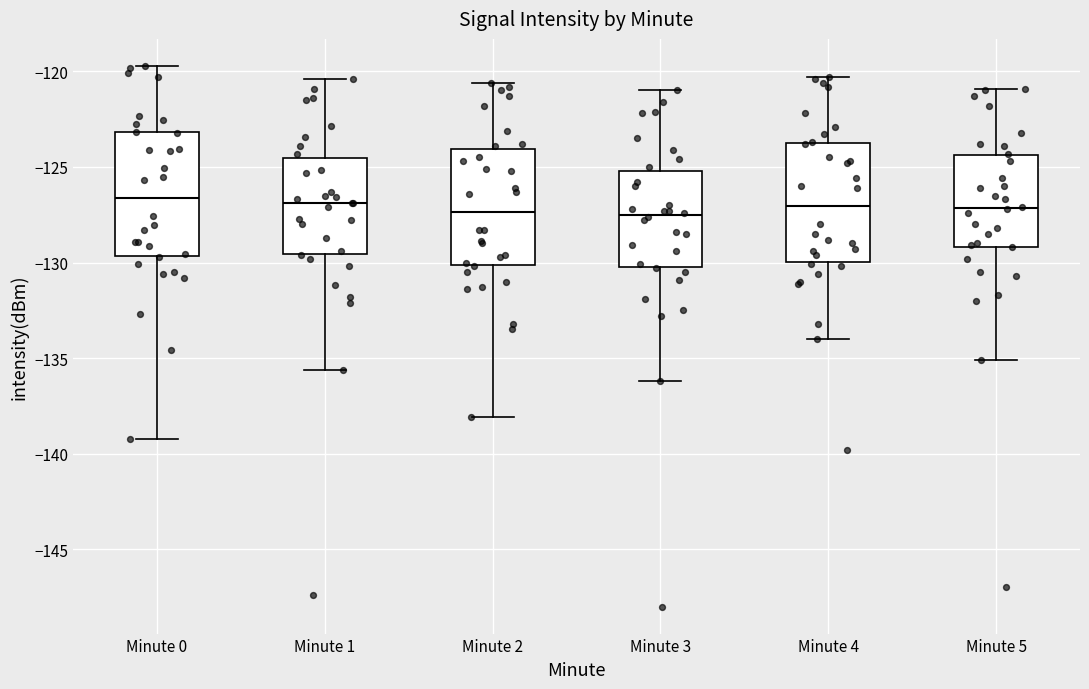

Reading left to right, read every box against the y-axis: the position of its median line, the range the box covers, and the ends of its whiskers. The values are not printed on the chart, so give them approximately, as read against the axis.

Minute 0: median -126.5, box -129.5 to -123.0, whiskers -139.0 to -119.5
Minute 1: median -127.0, box -129.5 to -124.5, whiskers -135.5 to -120.5
Minute 2: median -127.5, box -130.0 to -124.0, whiskers -138.0 to -120.5
Minute 3: median -127.5, box -130.0 to -125.0, whiskers -136.0 to -121.0
Minute 4: median -127.0, box -130.0 to -123.5, whiskers -134.0 to -120.5
Minute 5: median -127.0, box -129.0 to -124.5, whiskers -135.0 to -121.0